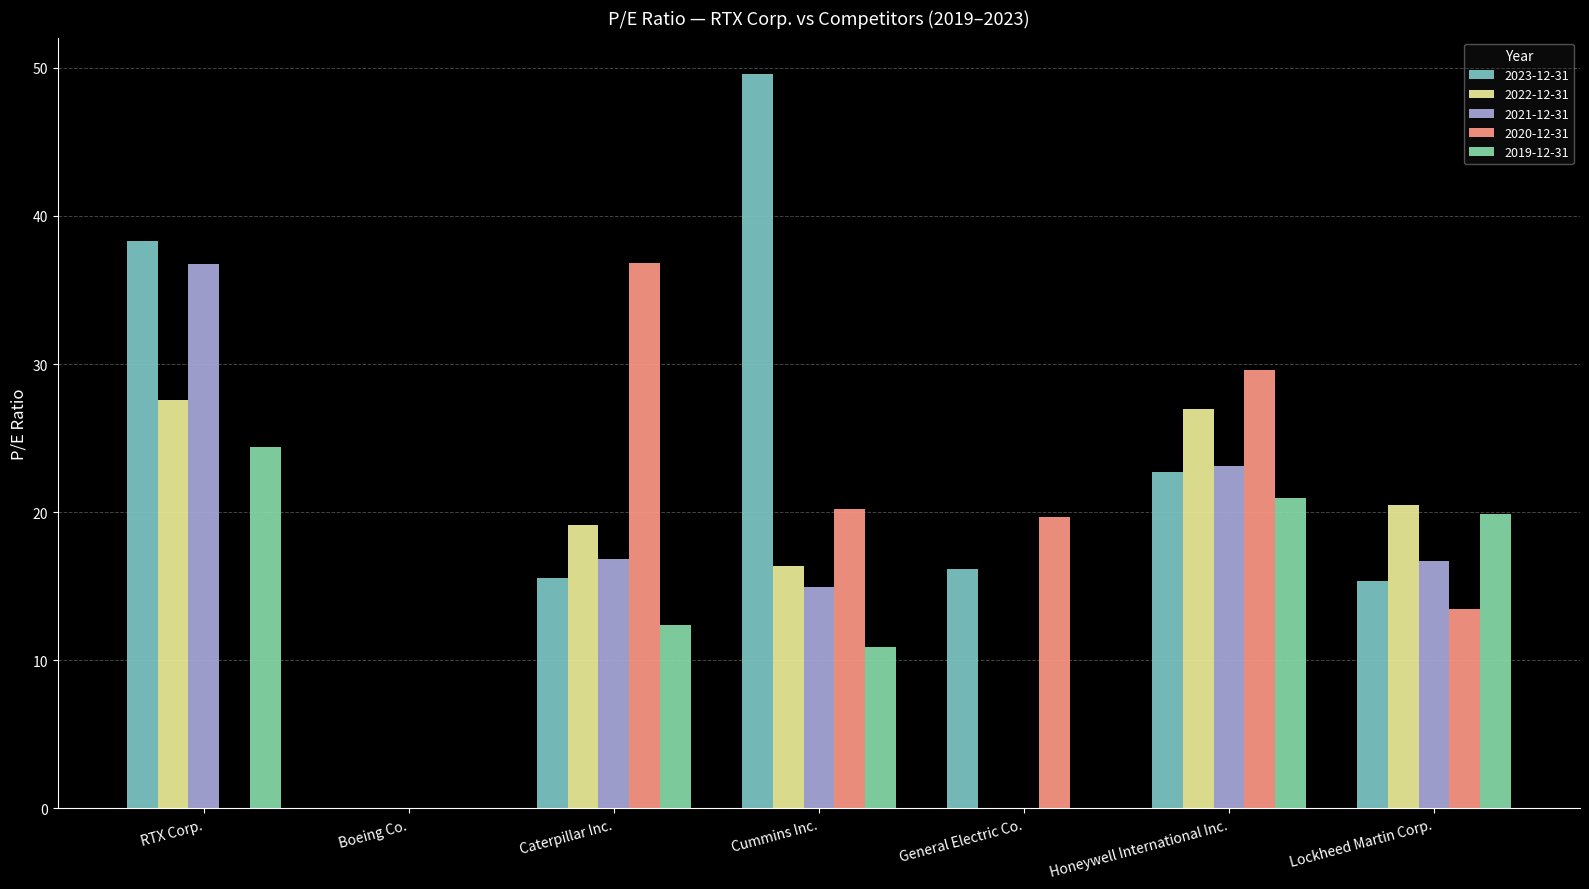

Are the bars horizontal?

No